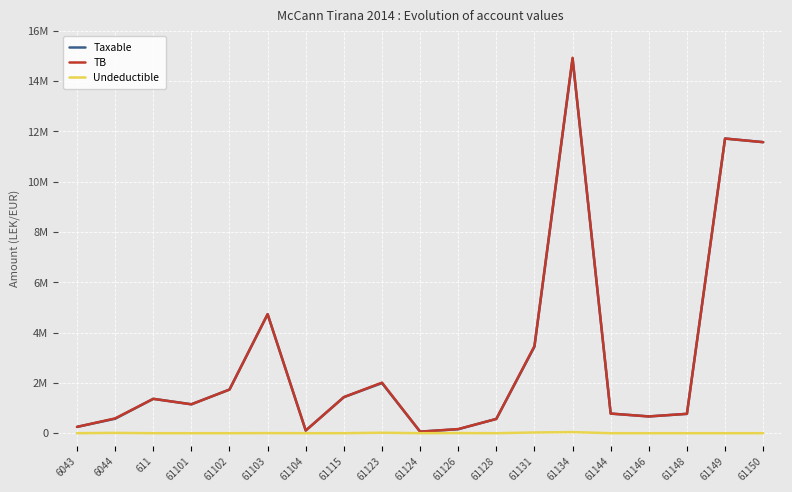

What is the approximate value of Taxable at 61144?

779642.1